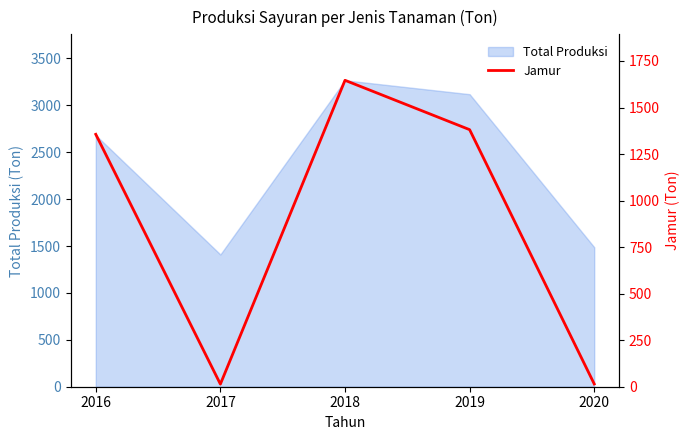

At which label does the data first exceed 1356?

2018